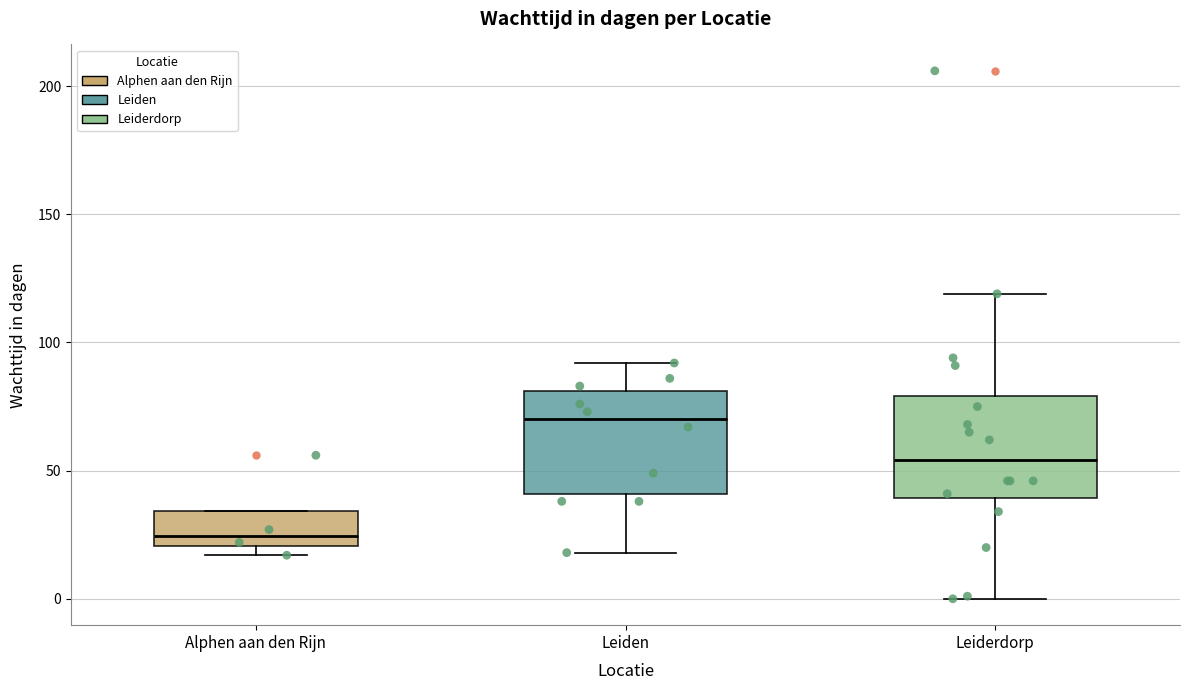

Where is the lower edge of the box for Leiden on the y-axis? The values are not printed on the chart, so give them approximately, as read against the axis.

40